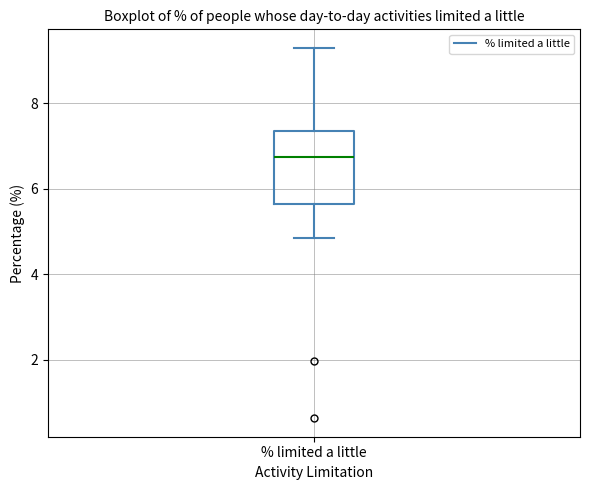

Transcribe this box plot: give where the median line is, the range the box spans, and where the two whiskers end, as read against the y-axis. The values are not printed on the chart, so give them approximately, as read against the axis.

median 6.8, box 5.6 to 7.4, whiskers 4.8 to 9.2